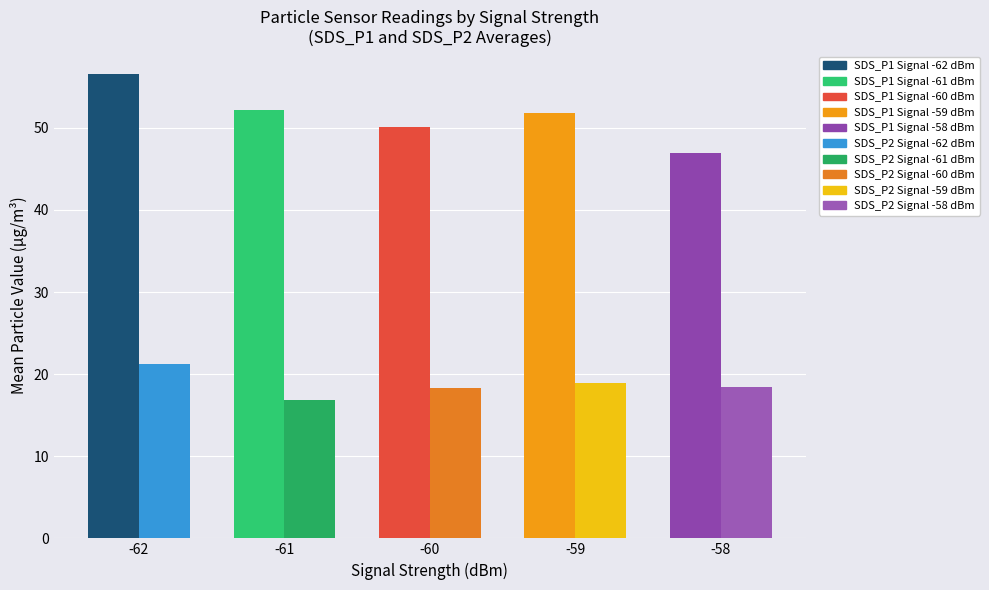

What is the greatest value displayed?

56.5